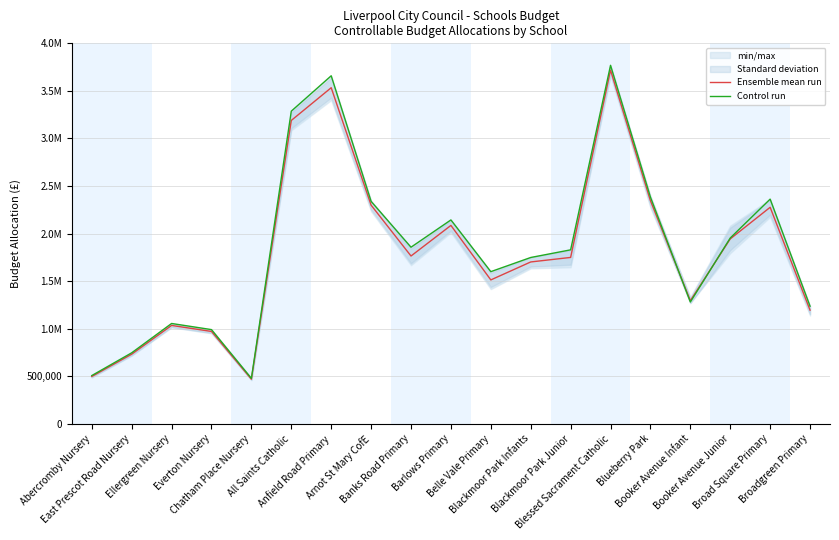

What is the approximate value of Control run at East Prescot Road Nursery?

745957.3